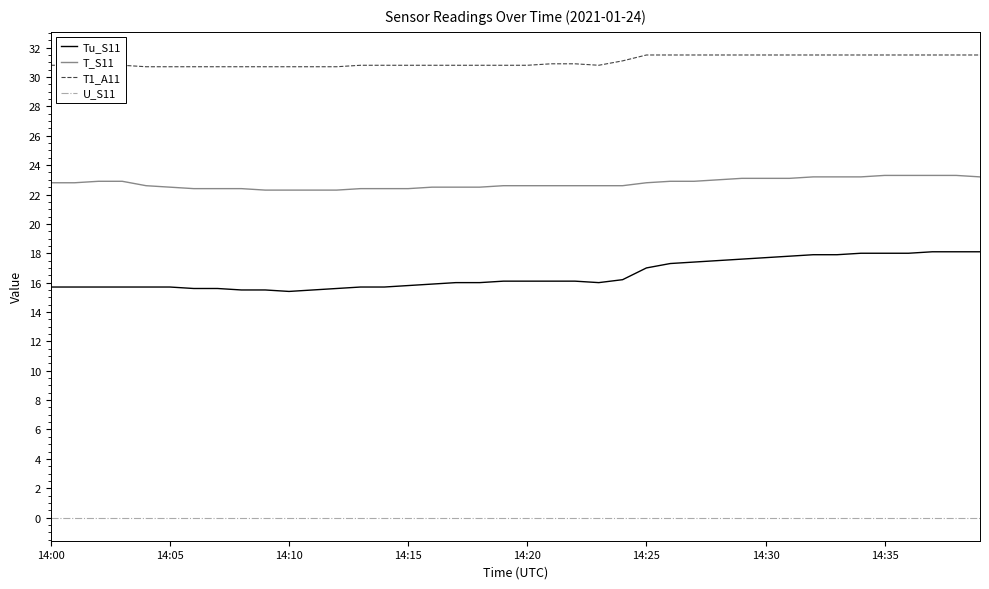

What is the average value of the T_S11 series?

22.8